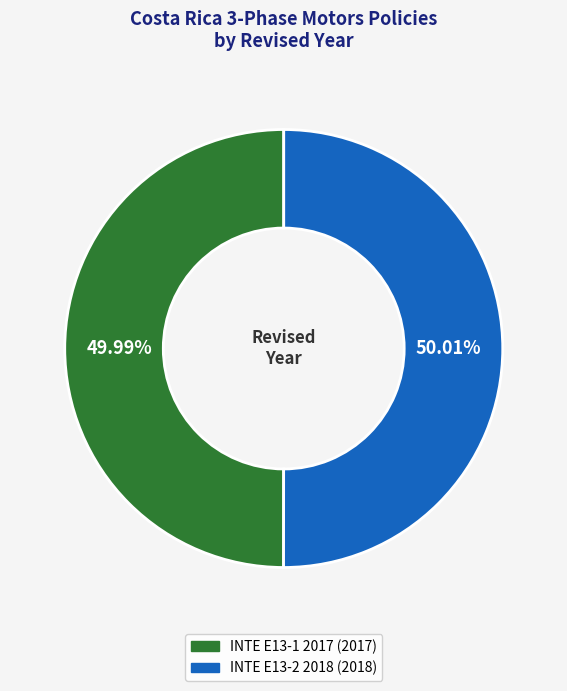

Approximately how many times larger is the value at INTE E13-1 2017 compared to INTE E13-2 2018?

1.0